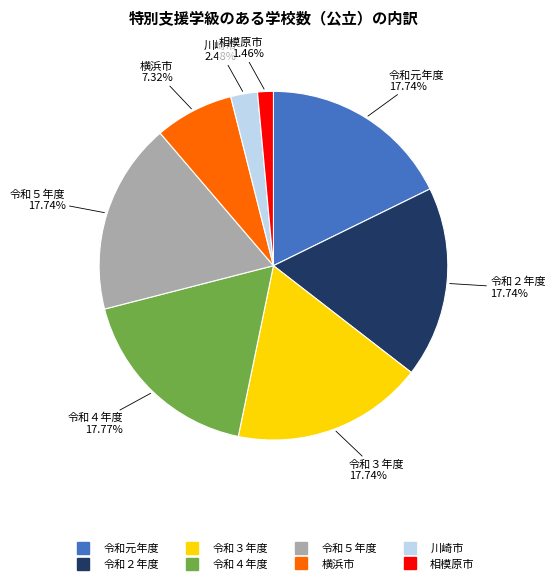

Which category has the smallest portion of the pie?

相模原市